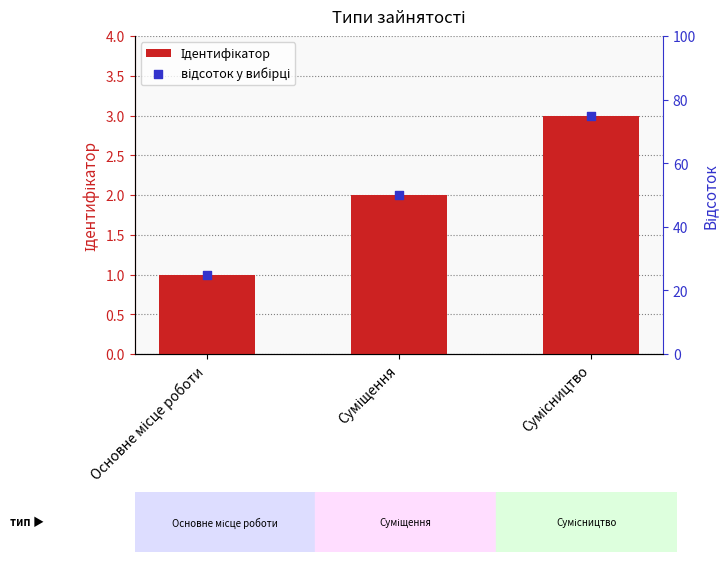

At which category is the sum across all series the highest?

Сумісництво